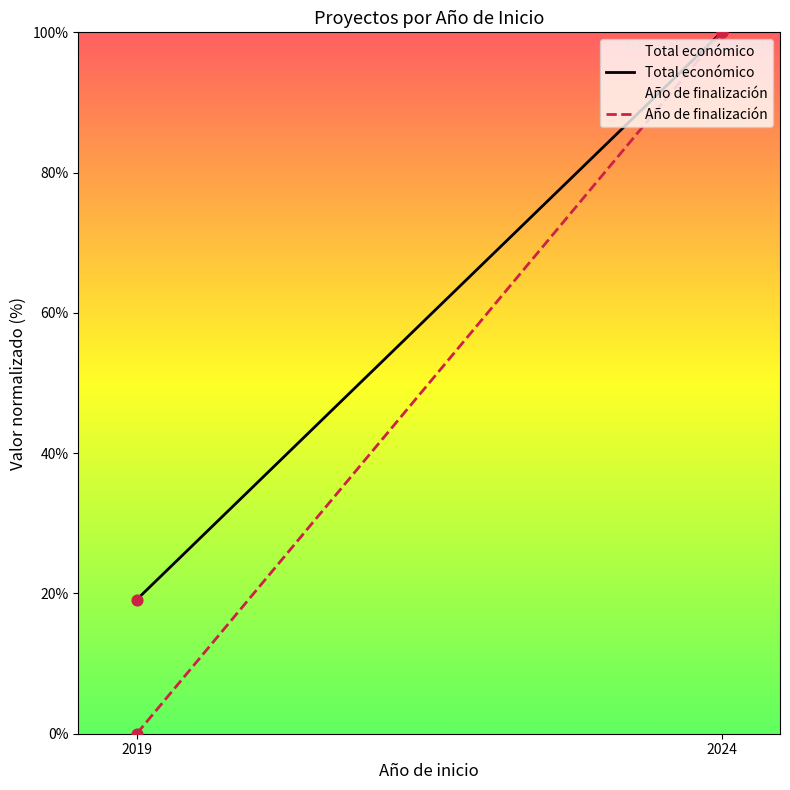

Which series has the largest total across all categories?

Total económico